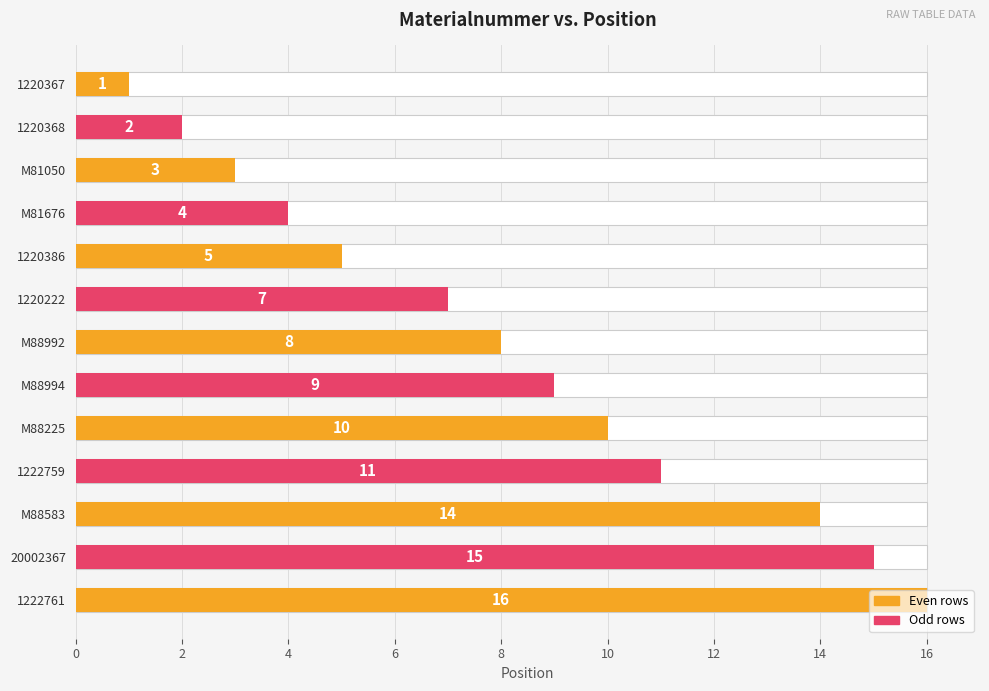

What is the average value?

8